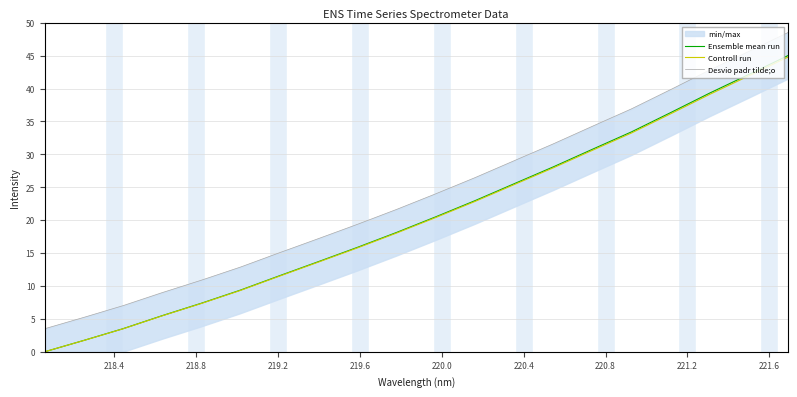

What is the highest value of the Ensemble mean run series?

45.0